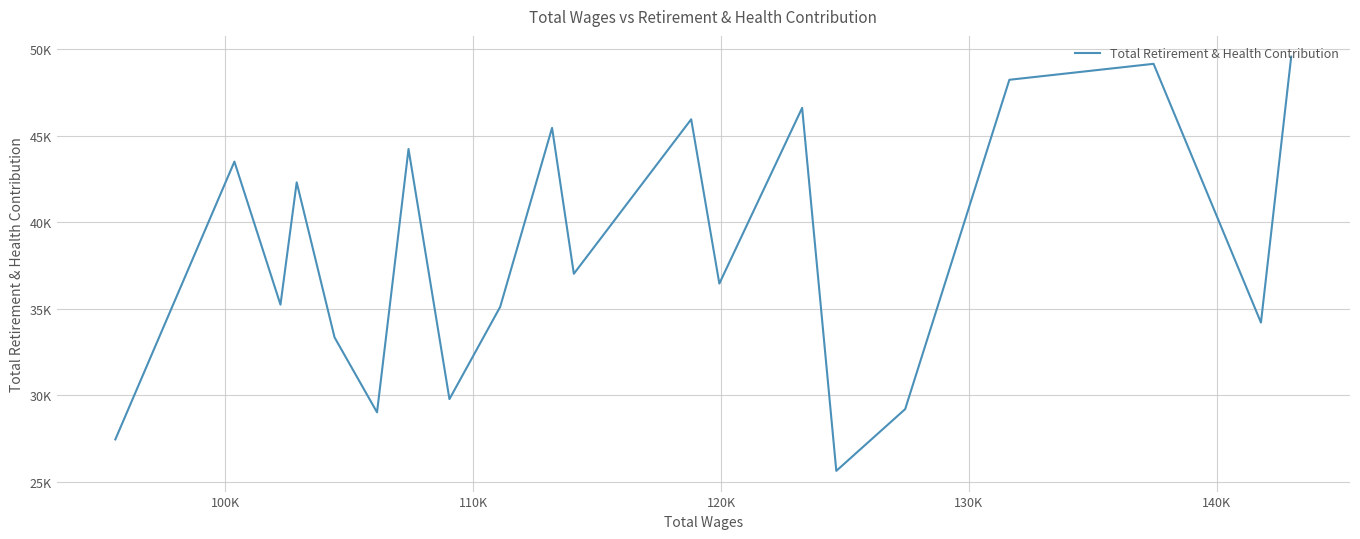

How many interior local peaks (higher than both neighbors) does the data have?

7